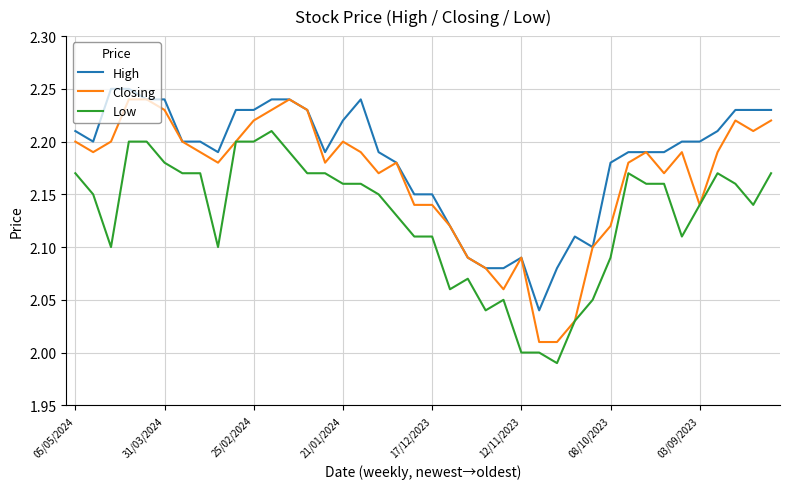

List the series in order of their overall mean, lowest first.

Low, Closing, High